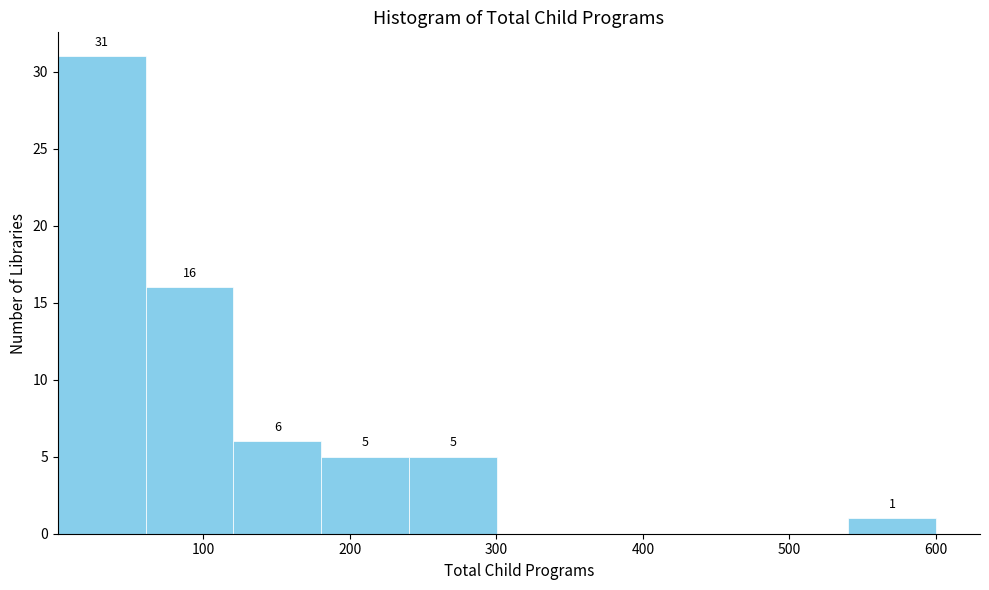

Which range on the x-axis has the tallest bar?

0 to 60